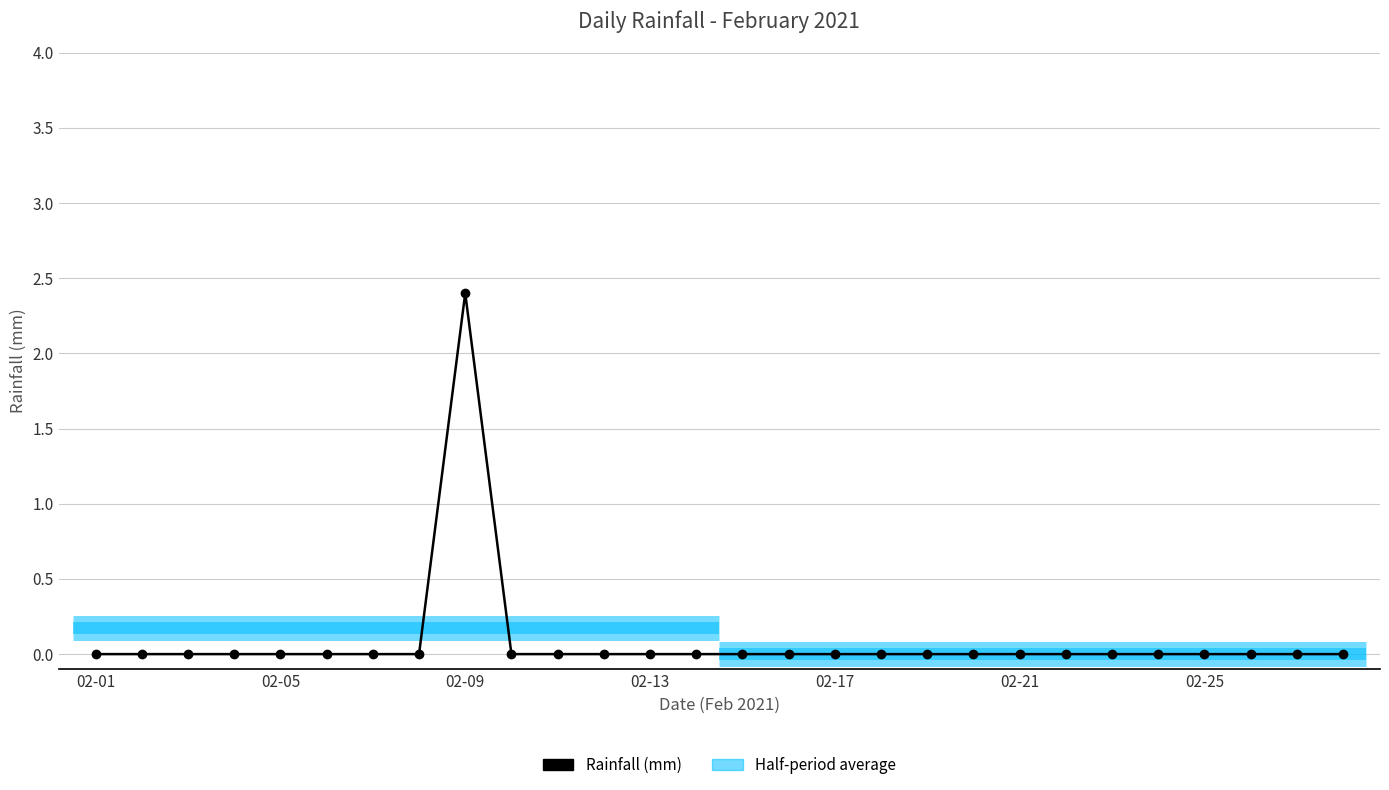

How many bars are there in total?

28